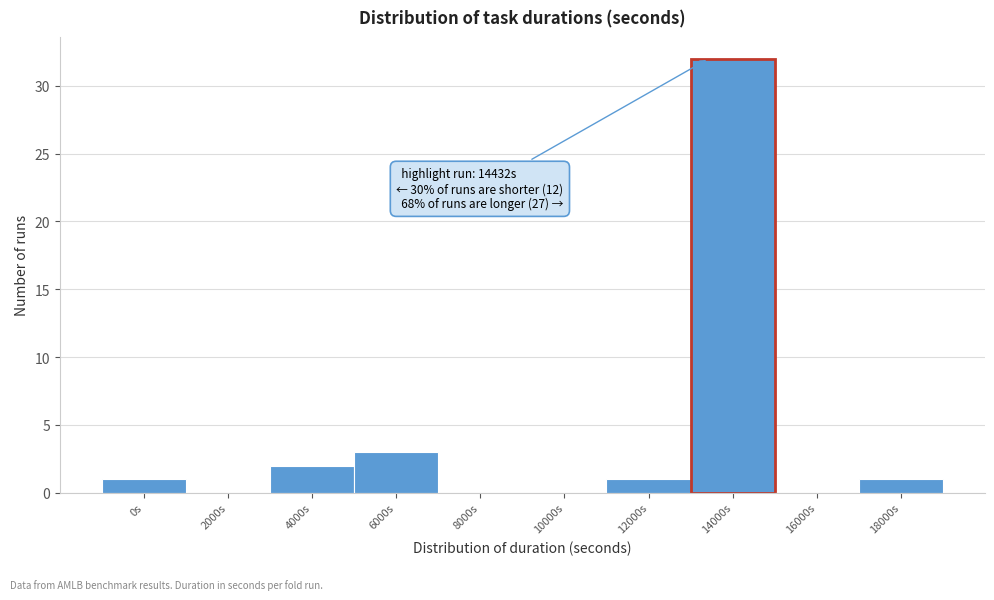

Reading left to right, extract all data points from this chart.

0s=1	2000s=0	4000s=2	6000s=3	8000s=0	10000s=0	12000s=1	14000s=32	16000s=0	18000s=1